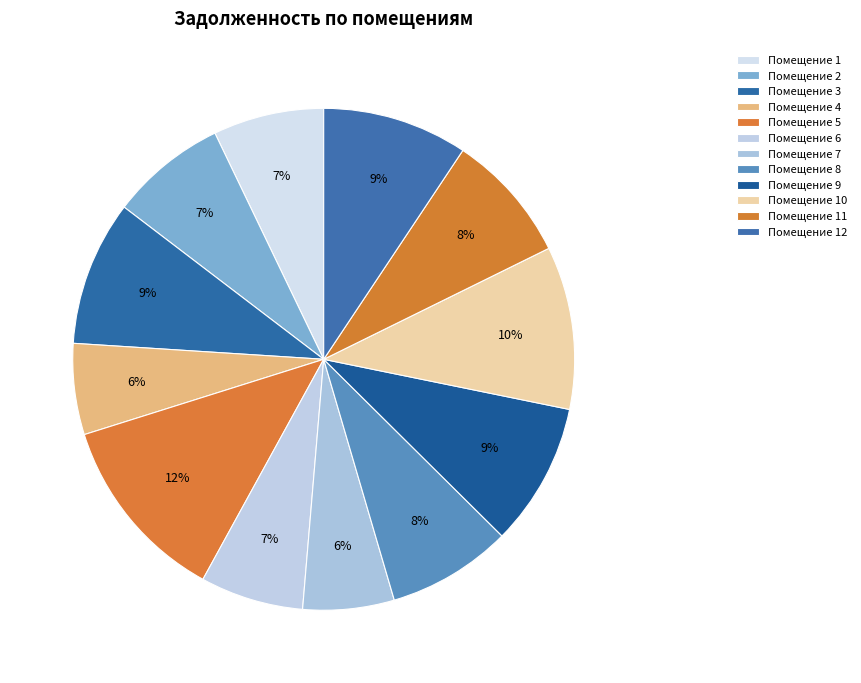

How many slices are in this pie chart?

12